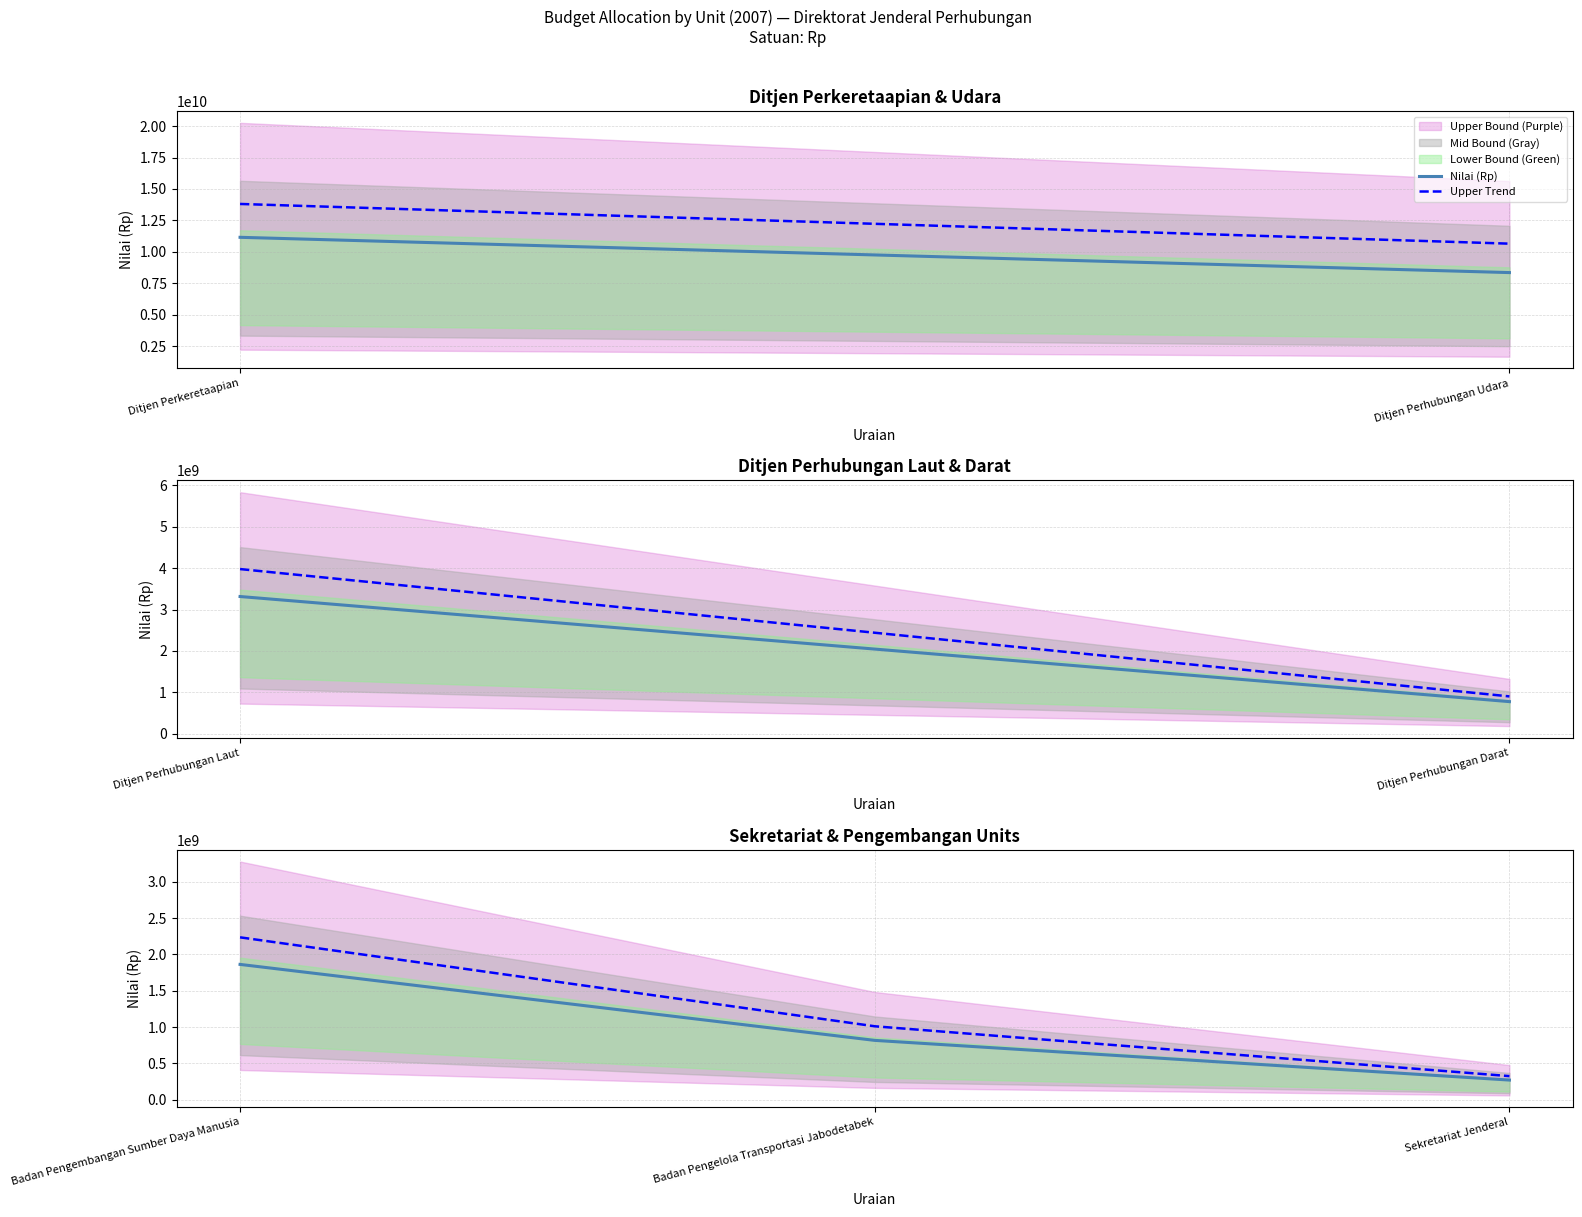

Which series has the largest total across all categories?

Upper Trend